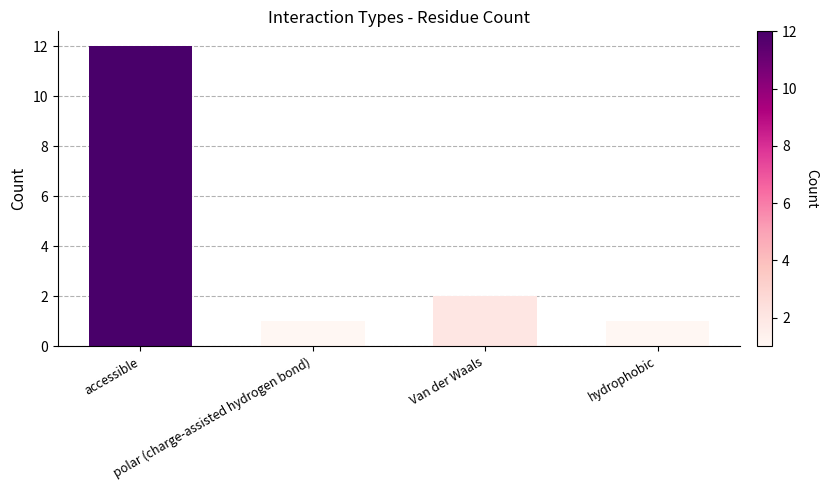

What is the label of the 3rd bar from the right?

polar (charge-assisted hydrogen bond)